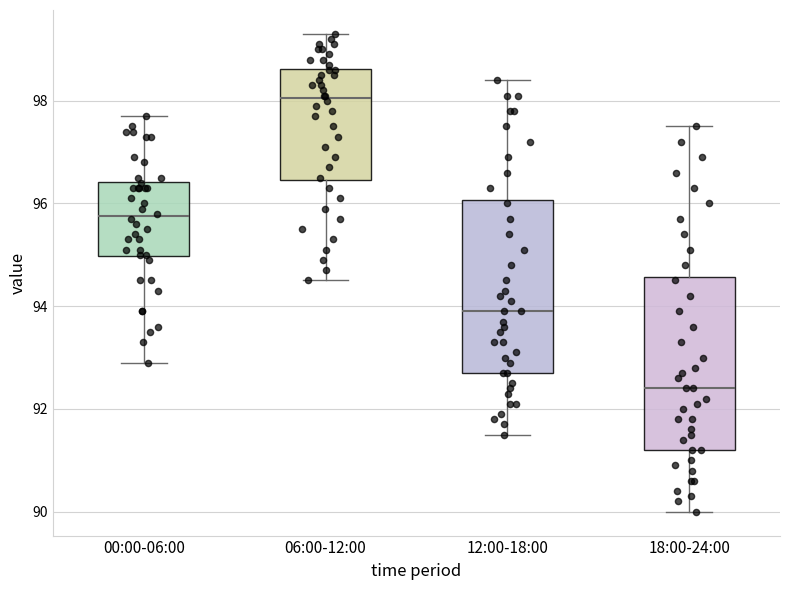

Reading left to right, read every box against the y-axis: the position of its median line, the range the box covers, and the ends of its whiskers. The values are not printed on the chart, so give them approximately, as read against the axis.

00:00-06:00: median 95.8, box 95.0 to 96.4, whiskers 93.0 to 97.8
06:00-12:00: median 98.0, box 96.4 to 98.6, whiskers 94.6 to 99.4
12:00-18:00: median 94.0, box 92.8 to 96.0, whiskers 91.6 to 98.4
18:00-24:00: median 92.4, box 91.2 to 94.6, whiskers 90.0 to 97.6